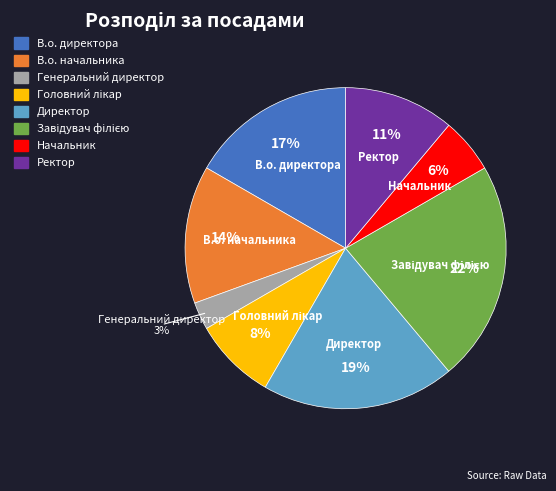

To the nearest percent, what is the average slice percentage?

12%